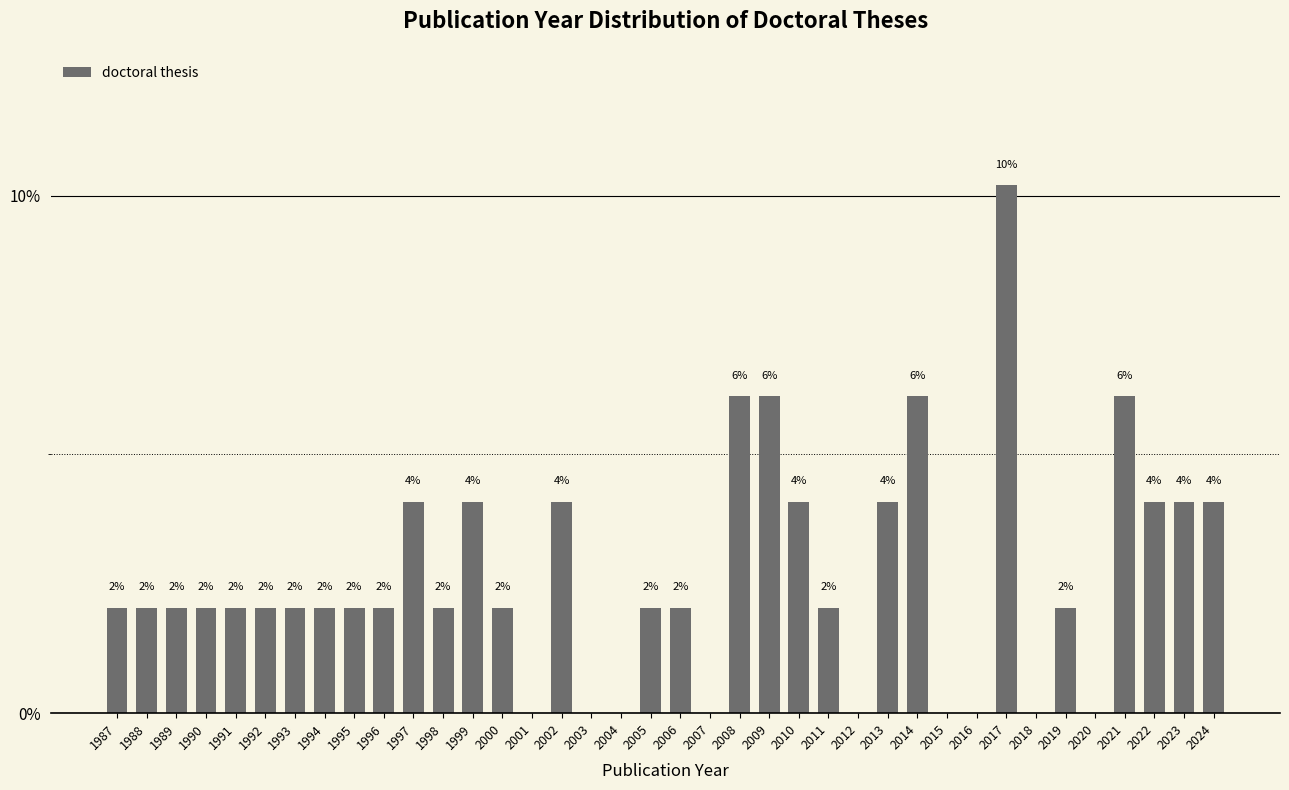

Where does the data first go above 2?

1987